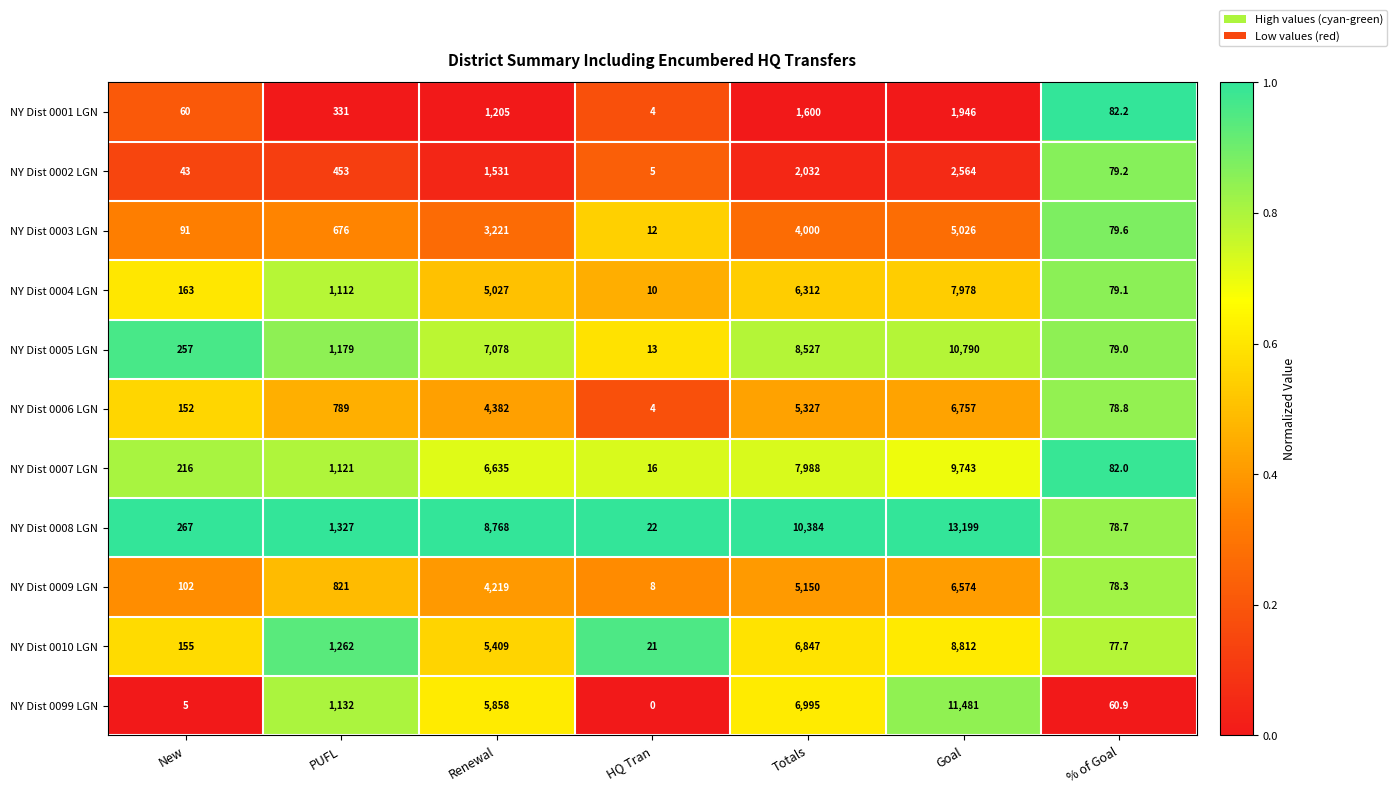

What value does the NY Dist 0009 LGN series have at Totals?

5150.0